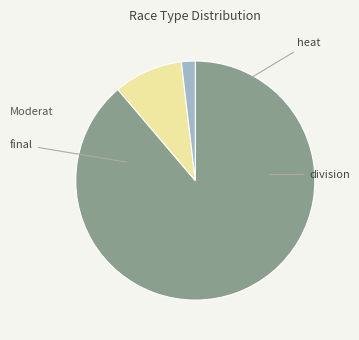

Is there any slice that represents more than half of the pie?

Yes